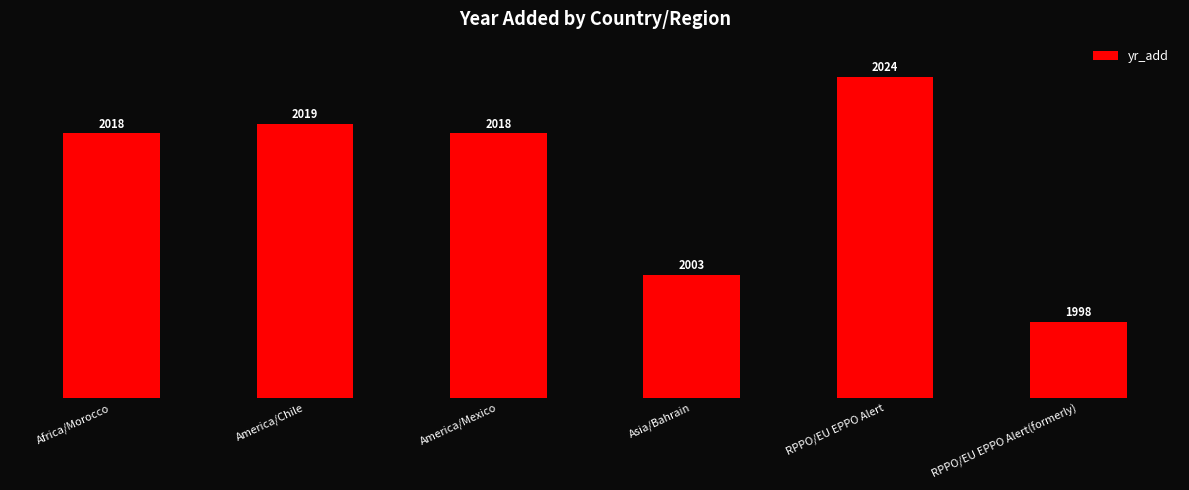

Which category has the lowest value across all series?

RPPO/EU EPPO Alert(formerly)